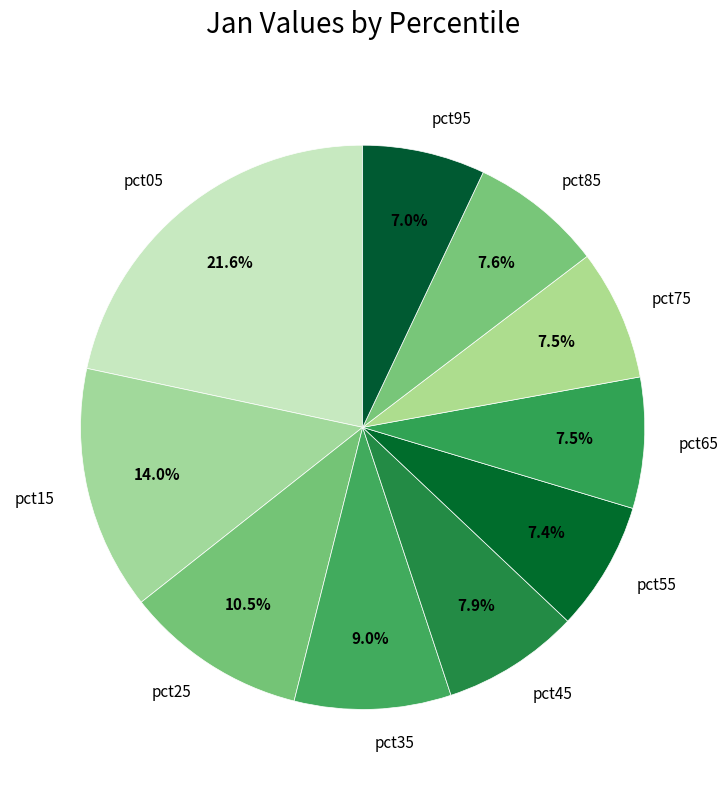

How many slices are in this pie chart?

10